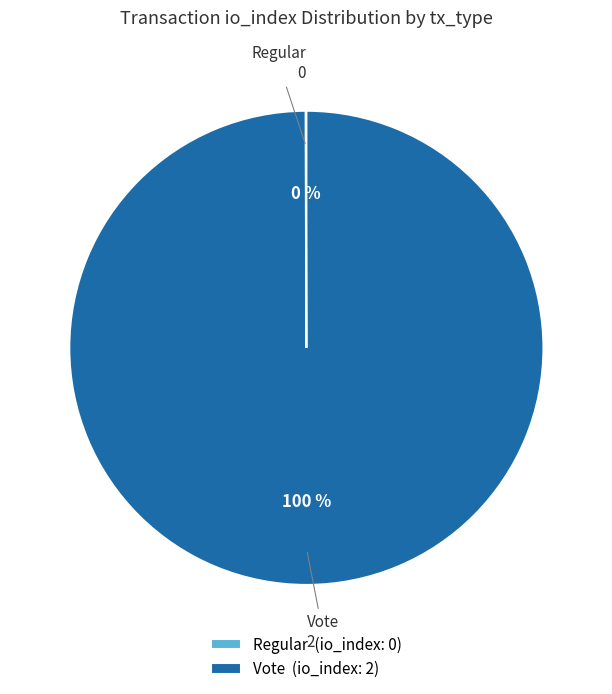

What percentage is the Vote slice, to the nearest percent?

100%